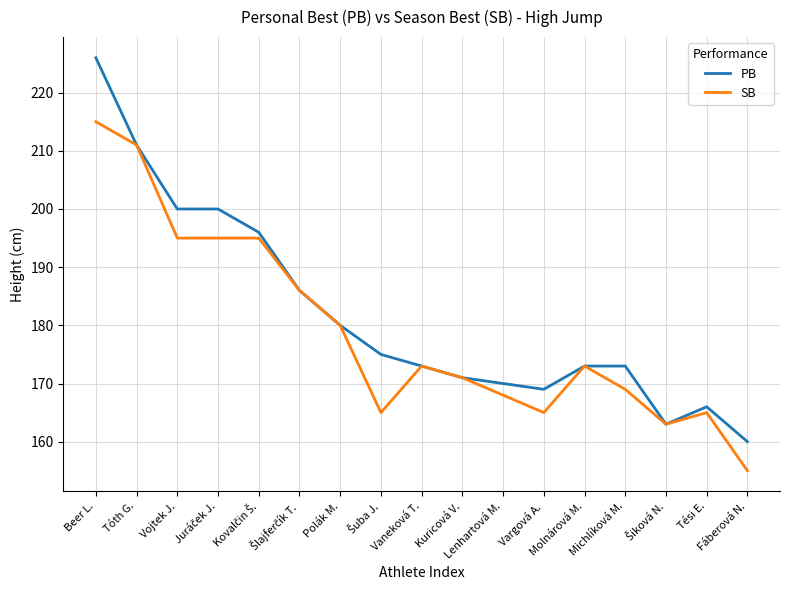

What is the greatest value displayed?

226